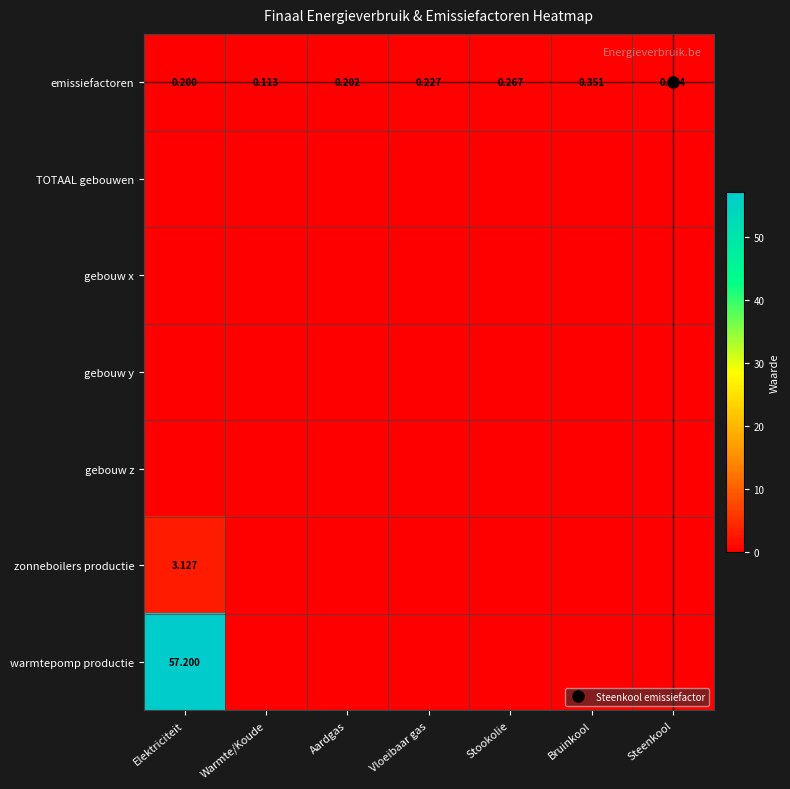

What is the average value of the emissiefactoren series?

0.2